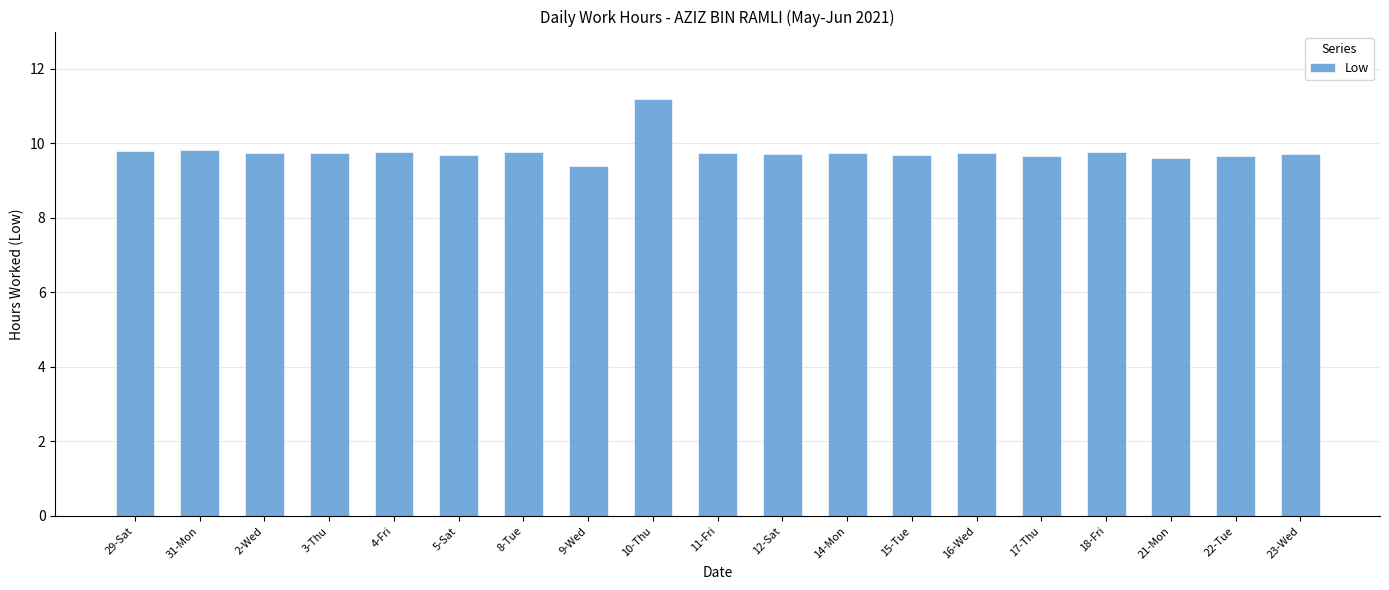

Read the value at 15-Tue.

9.7